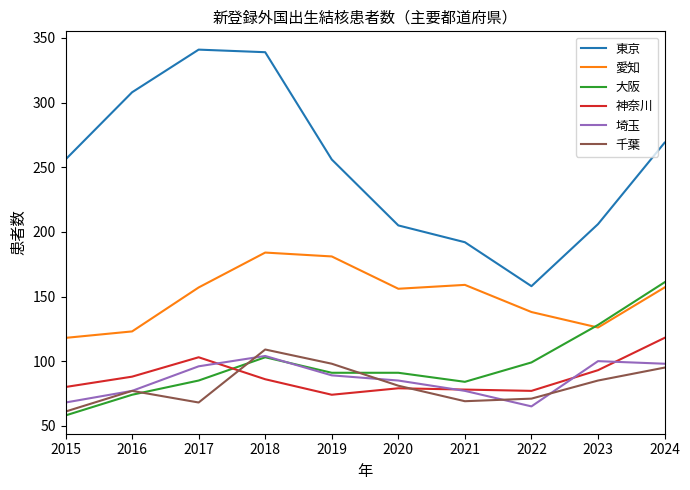

True or false: 千葉 and 東京 intersect in this chart.

False